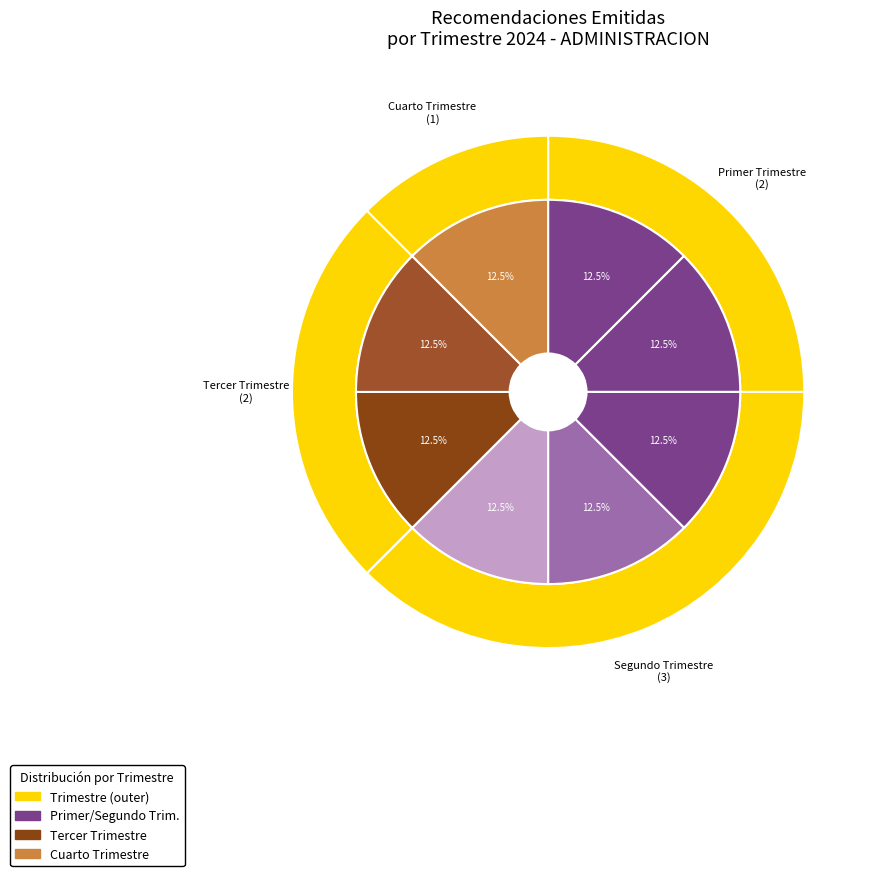

Does Tercer Trimestre represent more than half of the total?

No